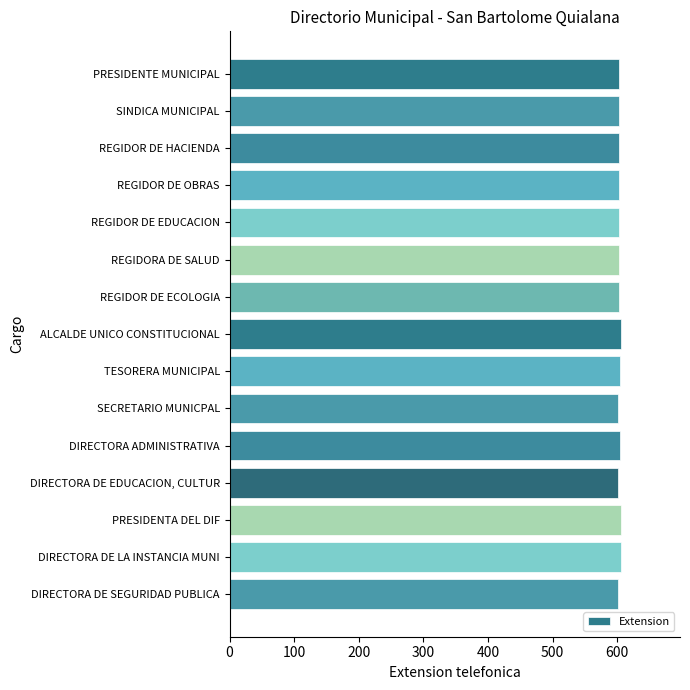

What is the sum of all values?

9045